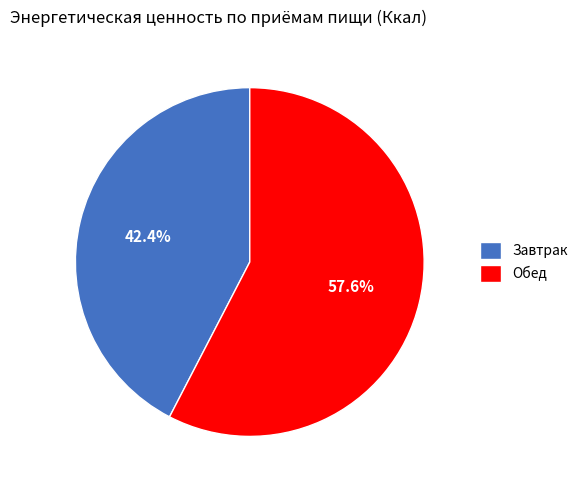

Which has a higher value, Завтрак or Обед?

Обед